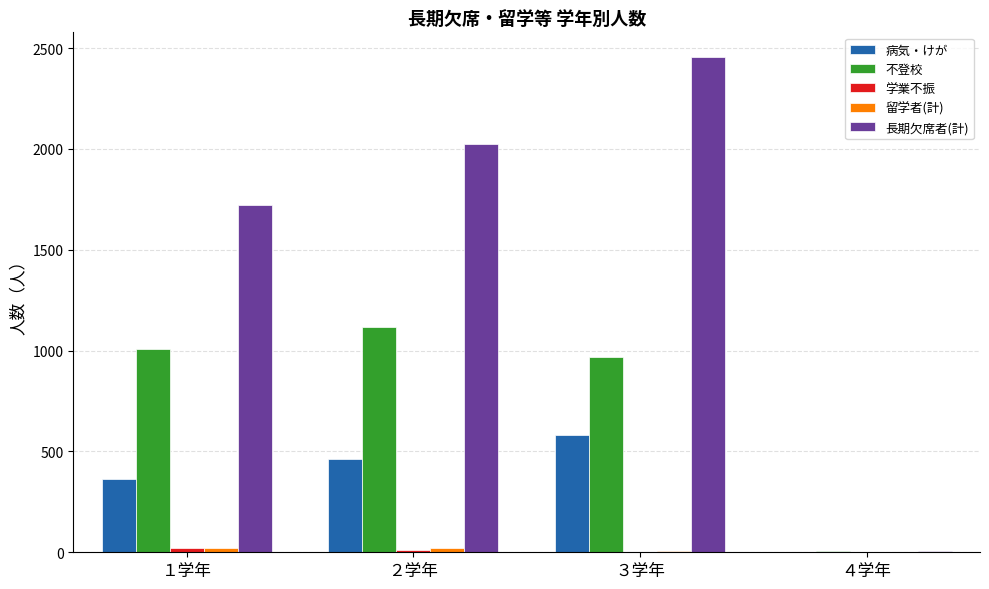

The value of 病気・けが at ４学年 is 0. True or false?

True